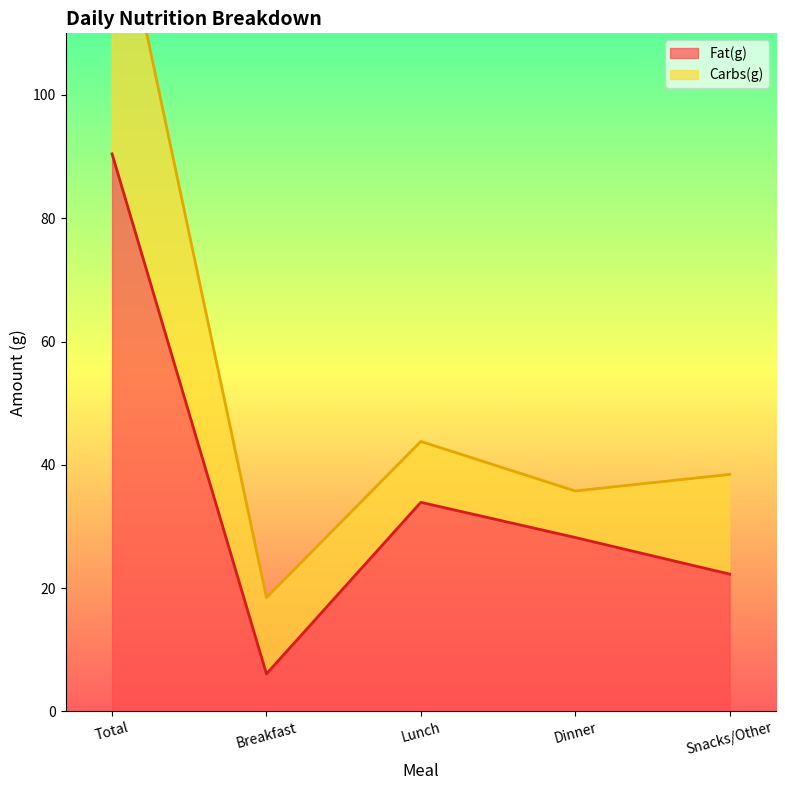

Rank the categories by value from highest to lowest.

Total, Lunch, Dinner, Snacks/Other, Breakfast